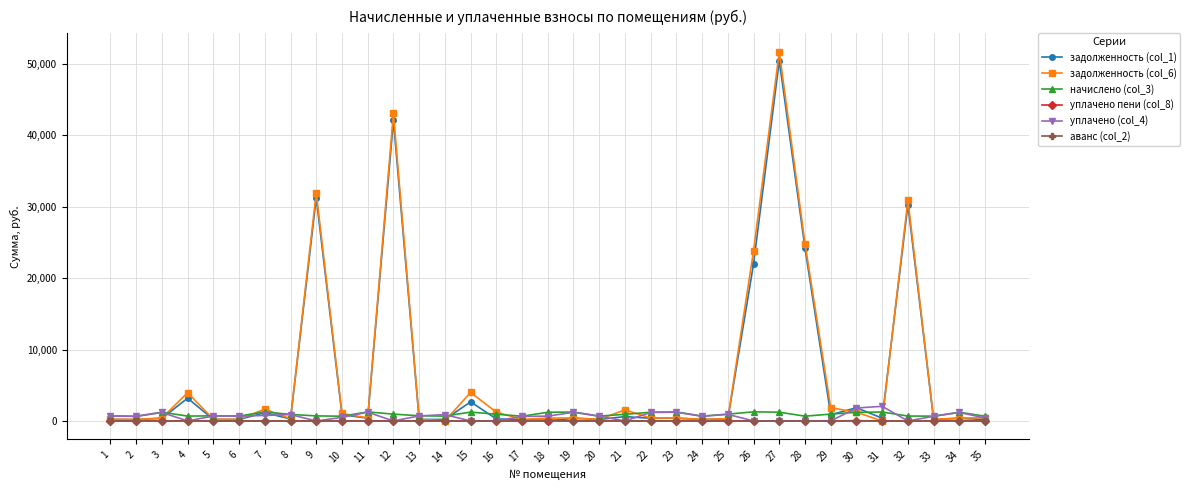

At which category is the sum across all series the highest?

27